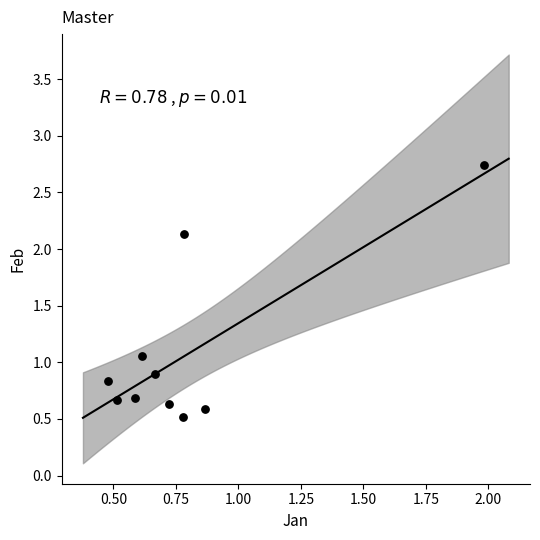

What is the range of Y values (max minus min)?

2.2